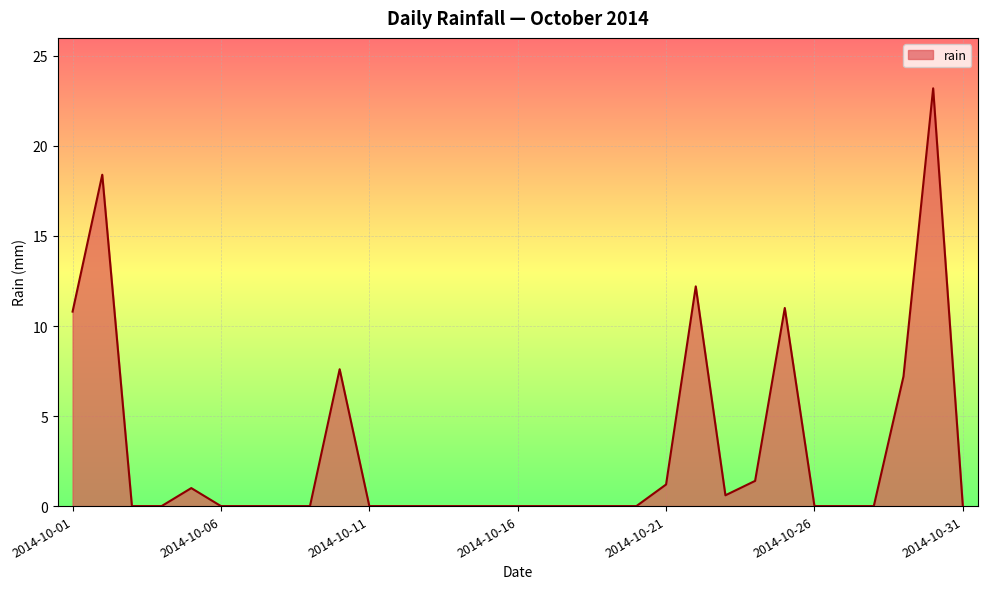

What is the greatest value displayed?

23.2